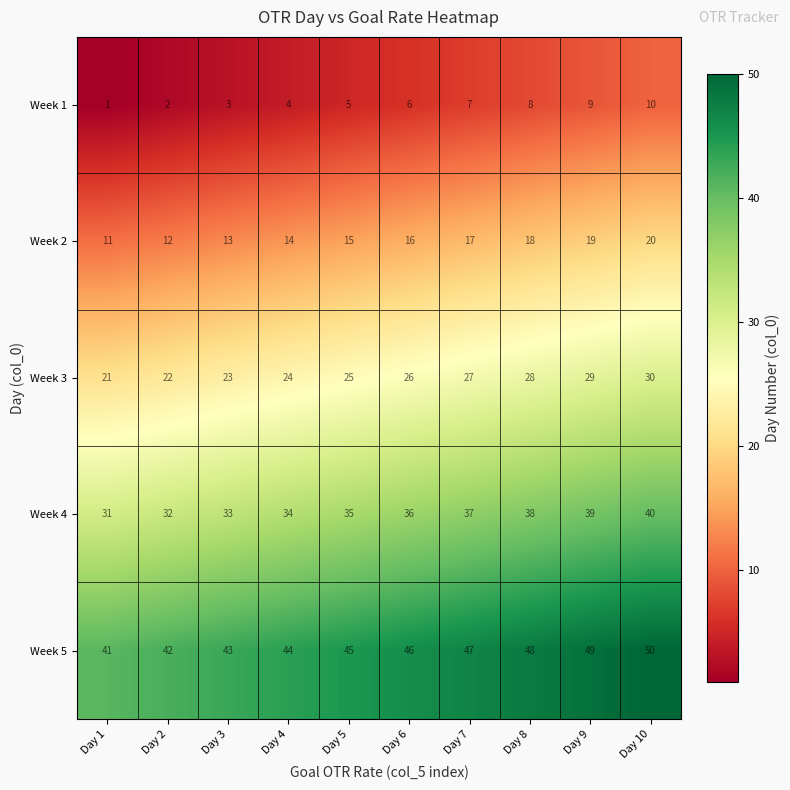

What is the sum of all Week 2 values?

155